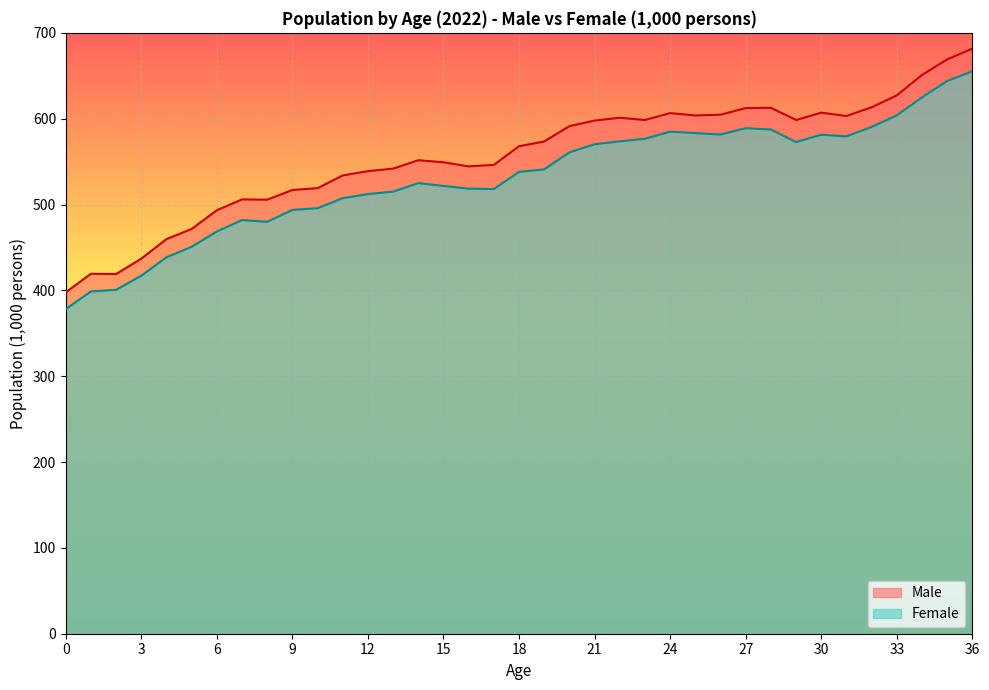

The value of Female at 1 is 398.8. True or false?

True